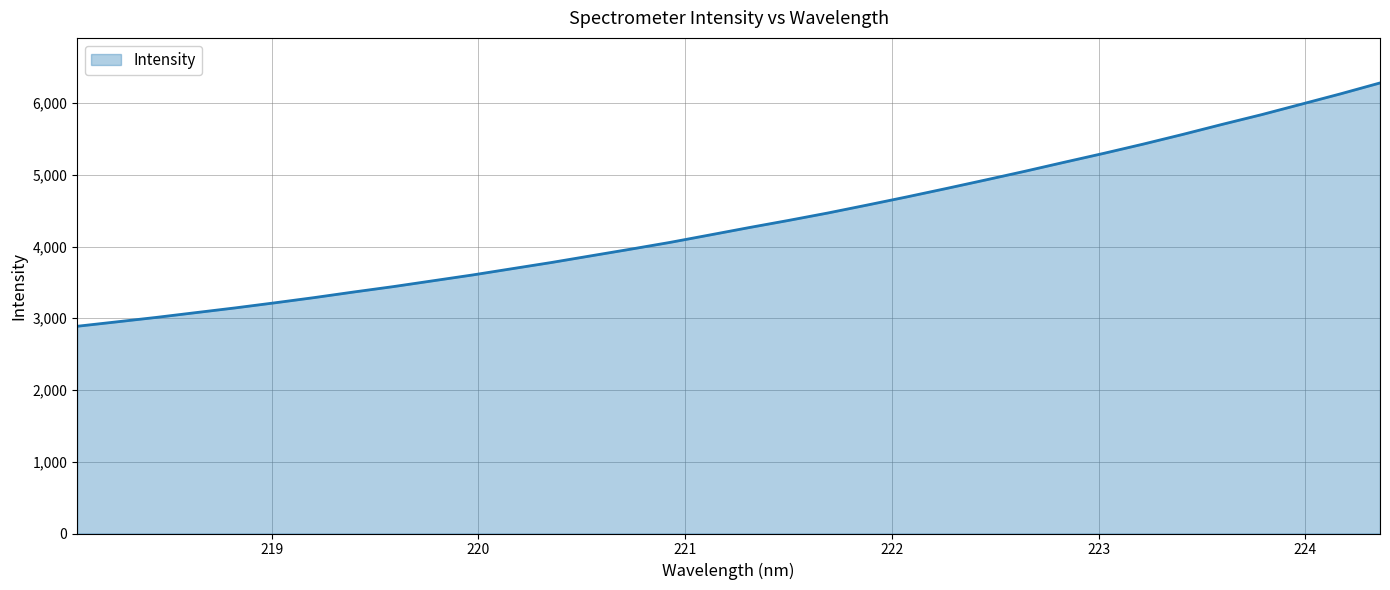

How many values are below 4263?

17